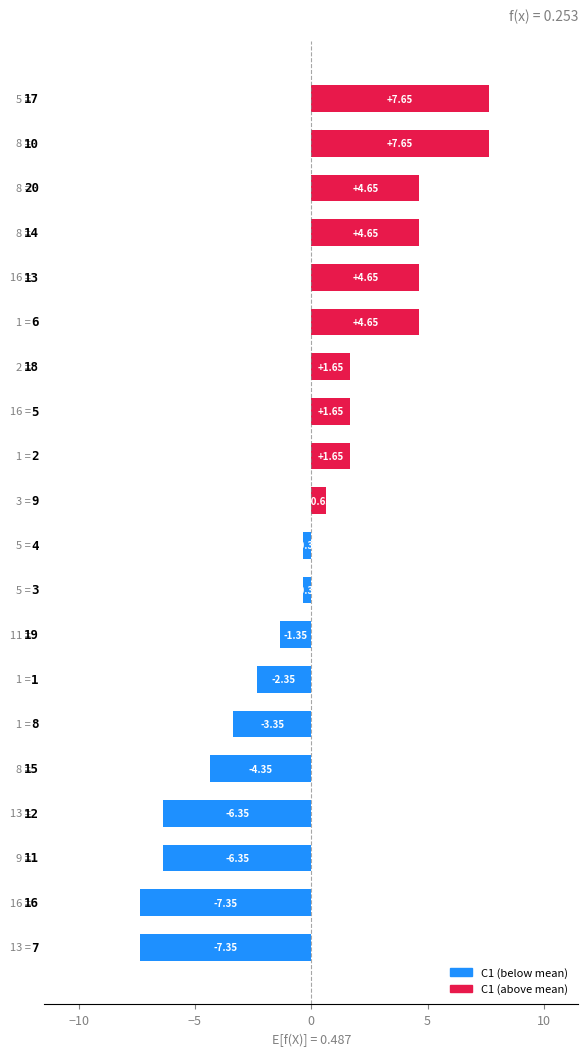

Count the number of categories in the chart.

20